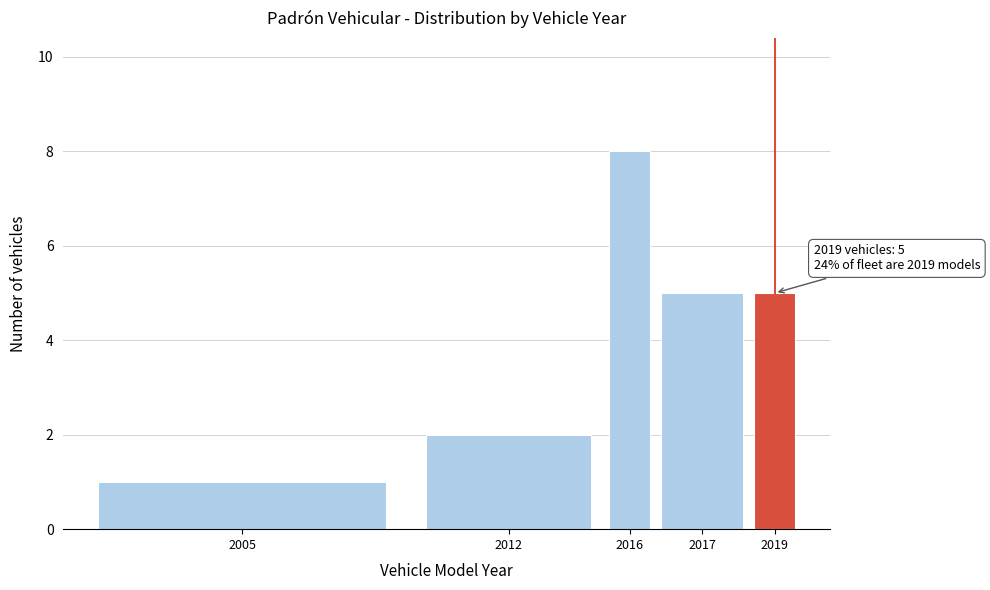

Reading left to right, what are all the values shown in this chart?

2005=1	2012=2	2016=8	2017=5	2019=5